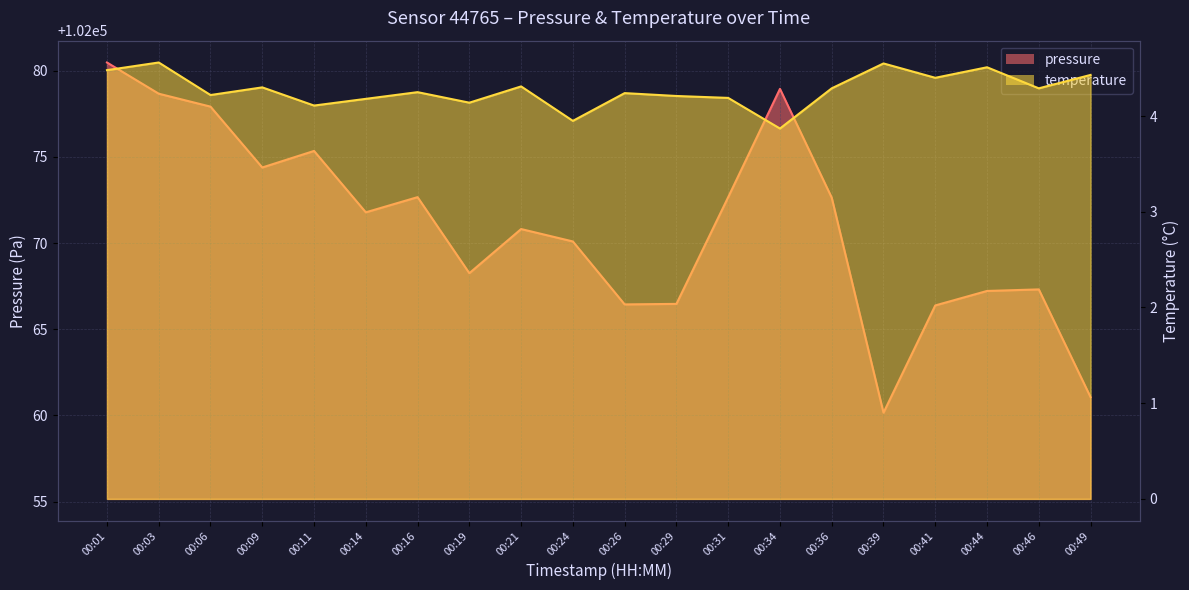

What are all the series names shown in the legend?

pressure, temperature